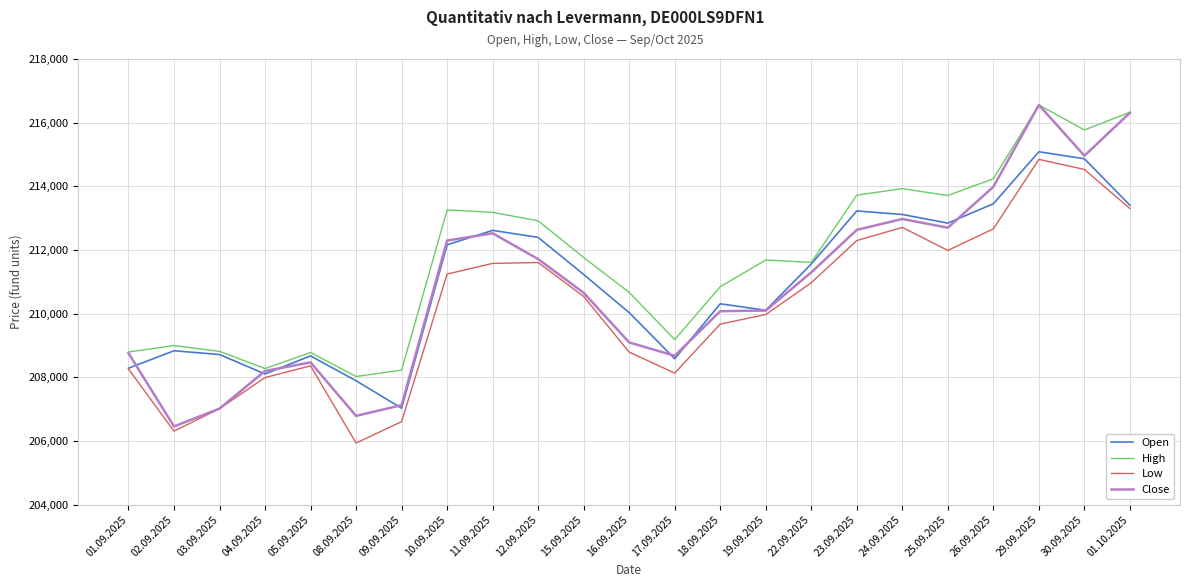

Rank the series at 02.09.2025 from lowest to highest value.

Low, Close, Open, High